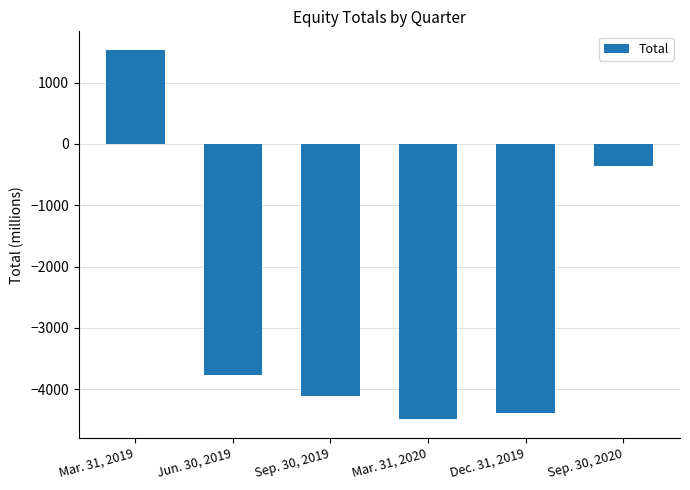

Where does the data first go above -3771?

Mar. 31, 2019